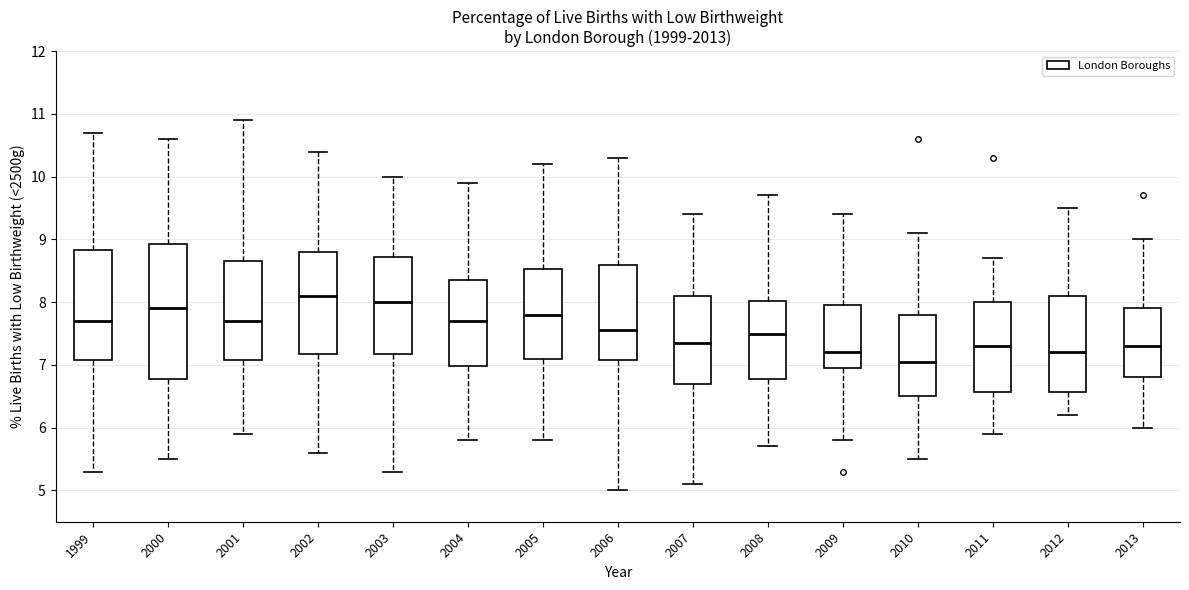

Where does the upper whisker of the box at x = 2013 end on the y-axis? The values are not printed on the chart, so give them approximately, as read against the axis.

9.0